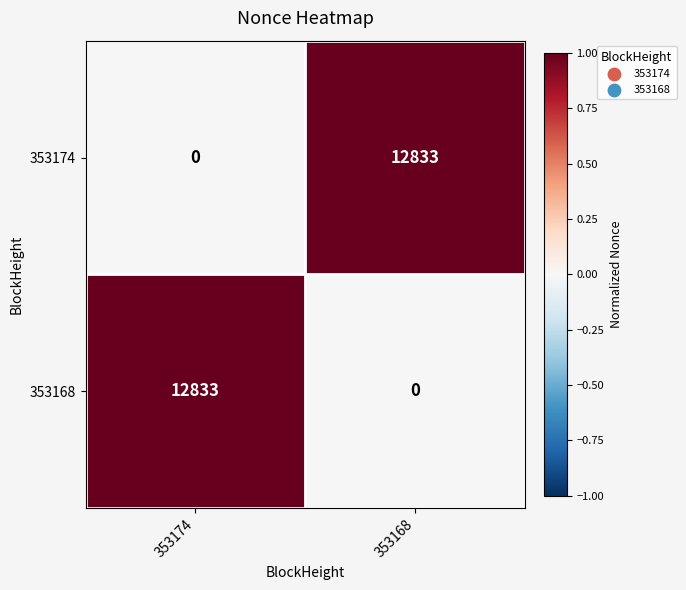

Count the number of data series in this chart.

2